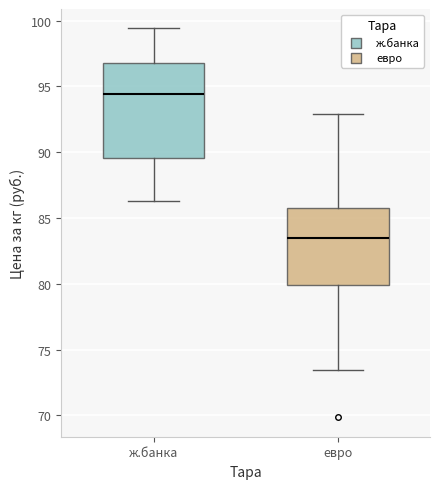

Which box has the lowest median line?

евро